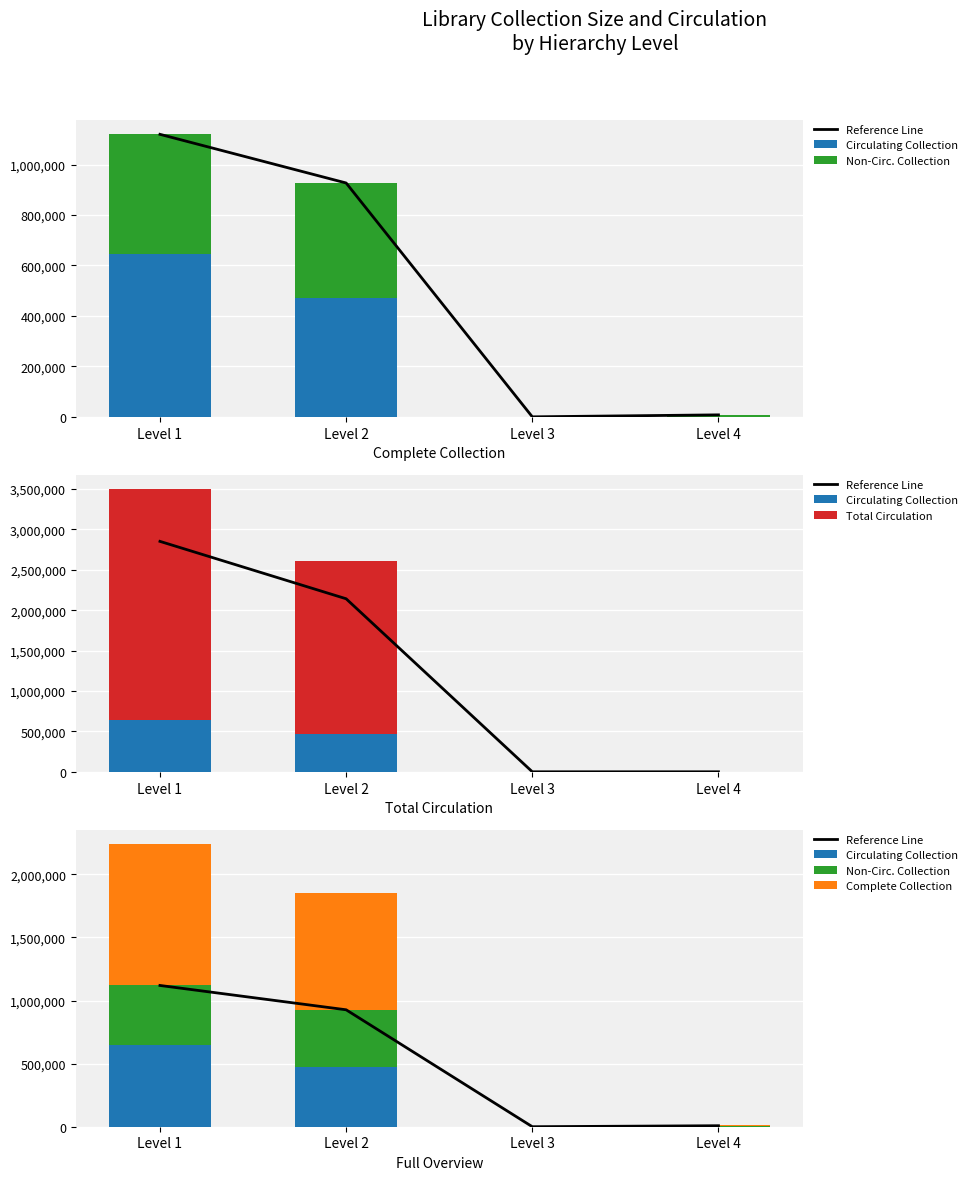

How many bars are there in total?

20